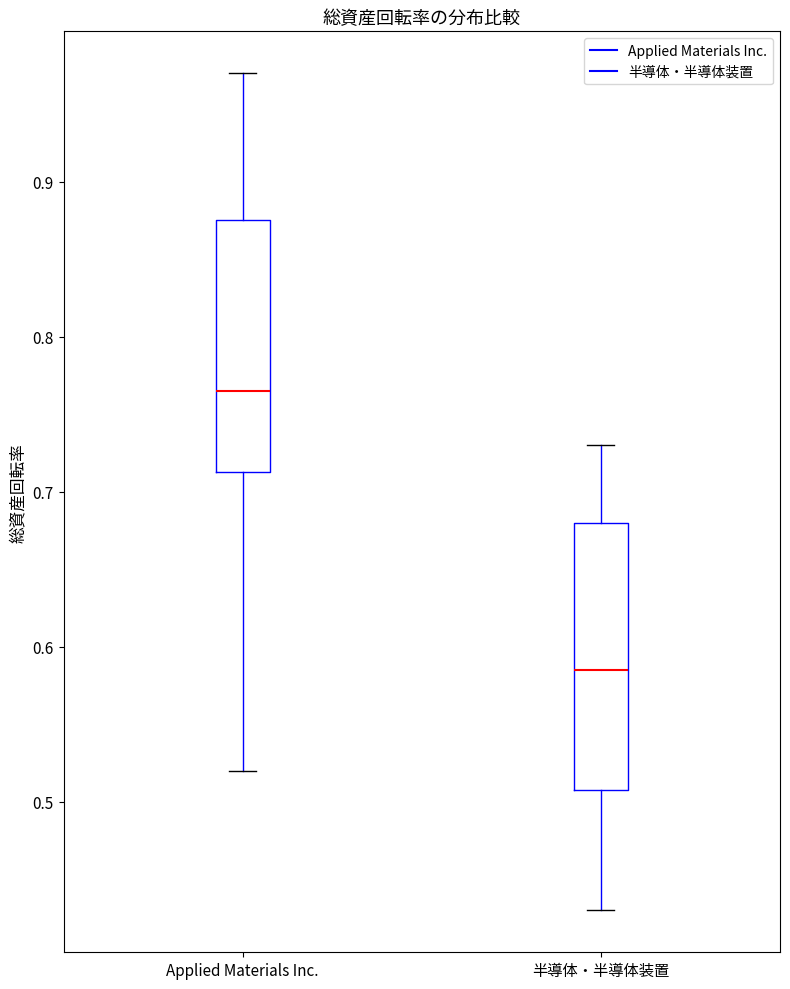

Where does the upper whisker of the box for Applied Materials Inc. end on the y-axis? The values are not printed on the chart, so give them approximately, as read against the axis.

0.97